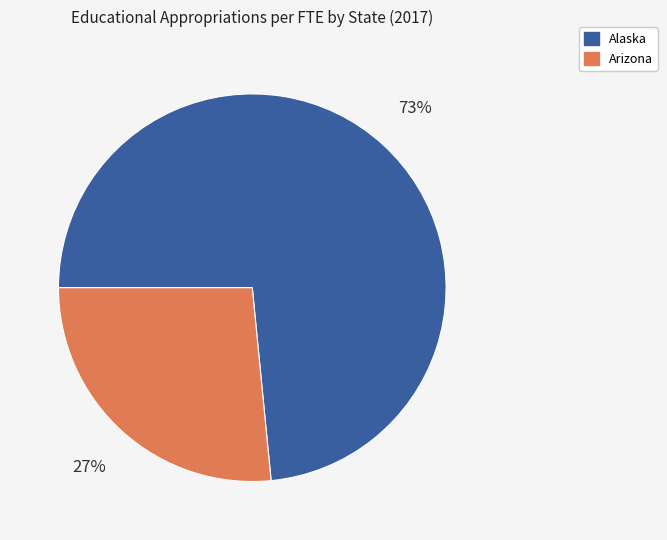

Is there a majority slice in this chart?

Yes